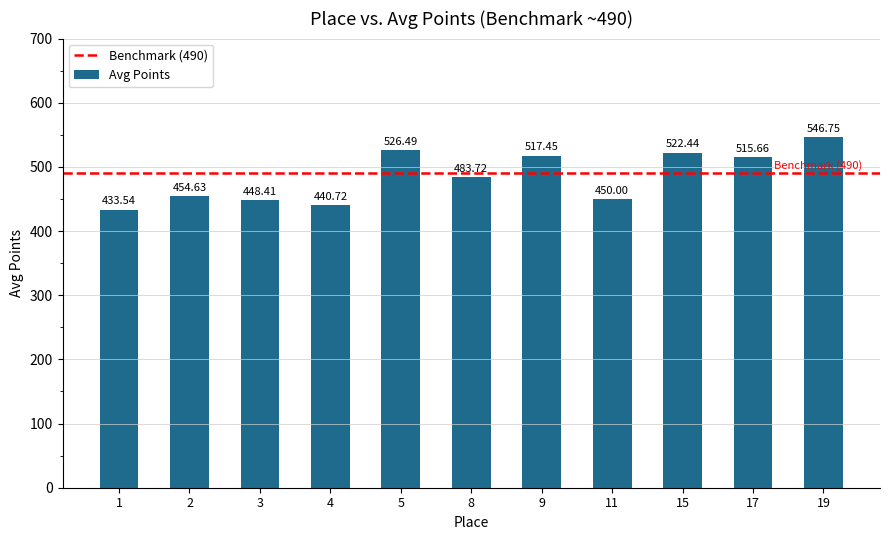

What is the change in value from 15 to 19?

+24.3